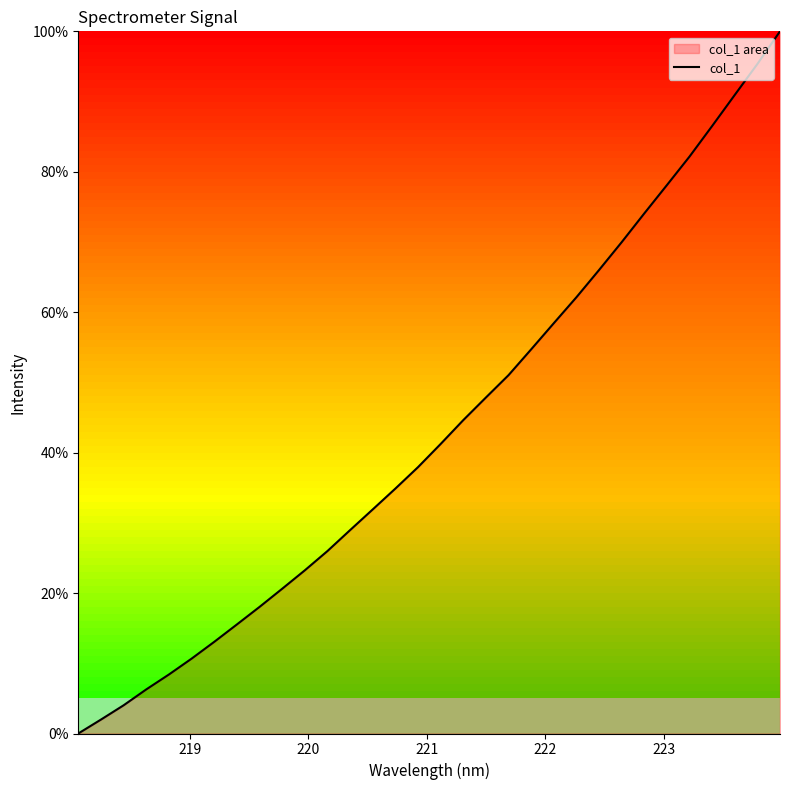

What is the greatest value displayed?

100.0